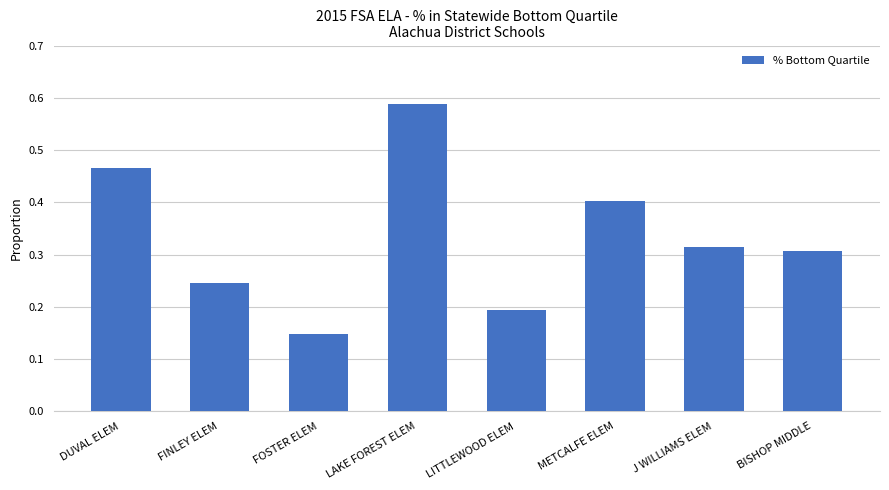

Is it true that the value at BISHOP MIDDLE is 0.5?

False